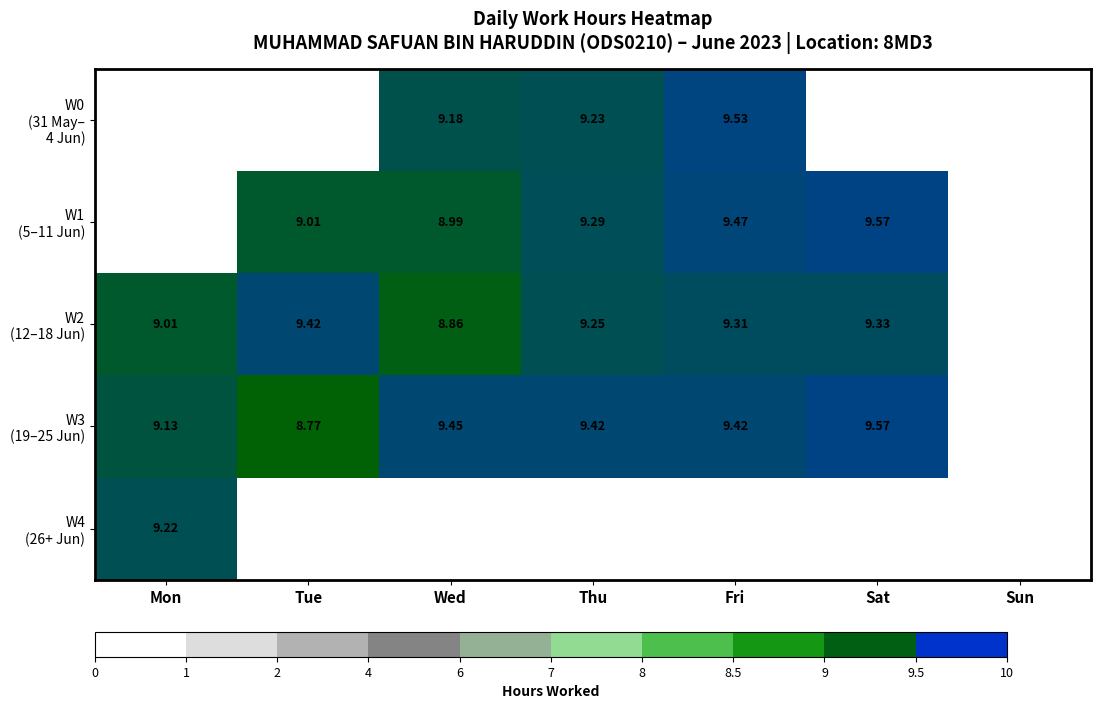

Read the W3 (19–25 Jun) value at Mon.

9.1